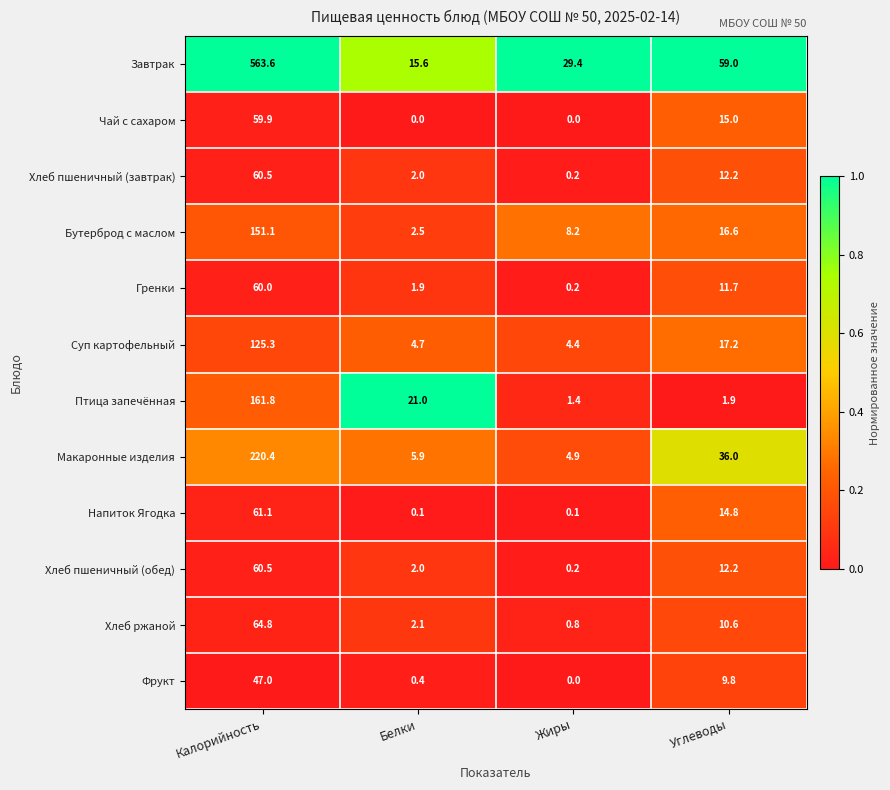

List the labels in order of Завтрак value, smallest first.

Белки, Жиры, Углеводы, Калорийность